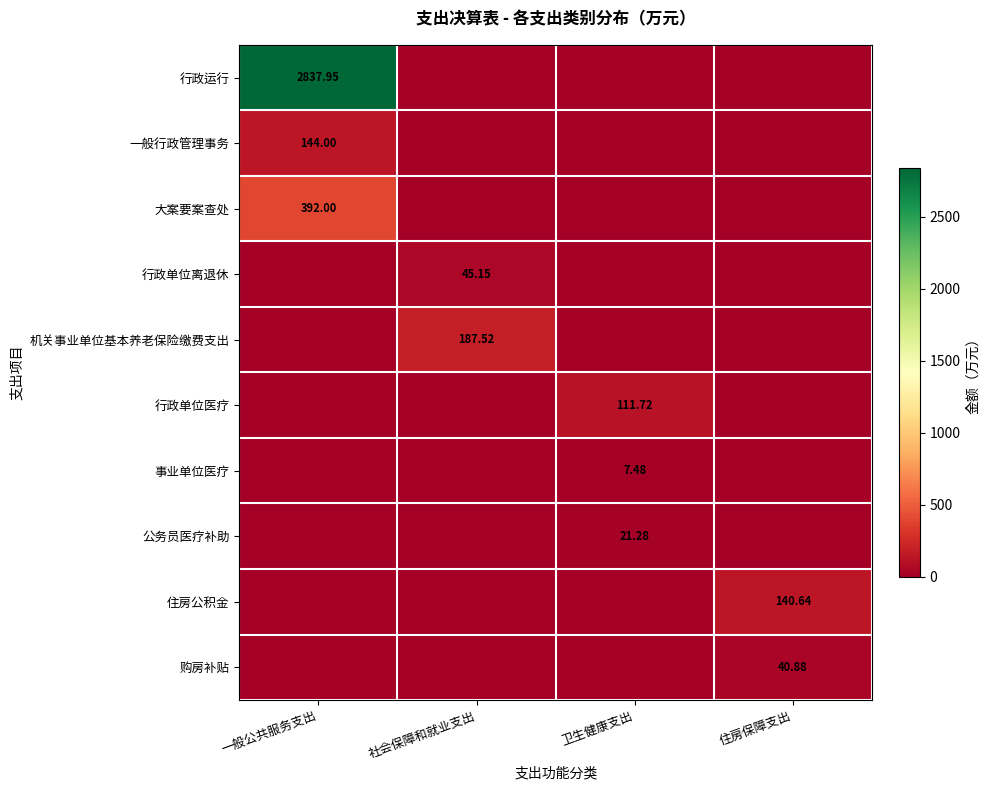

How many data points does each series have?

4